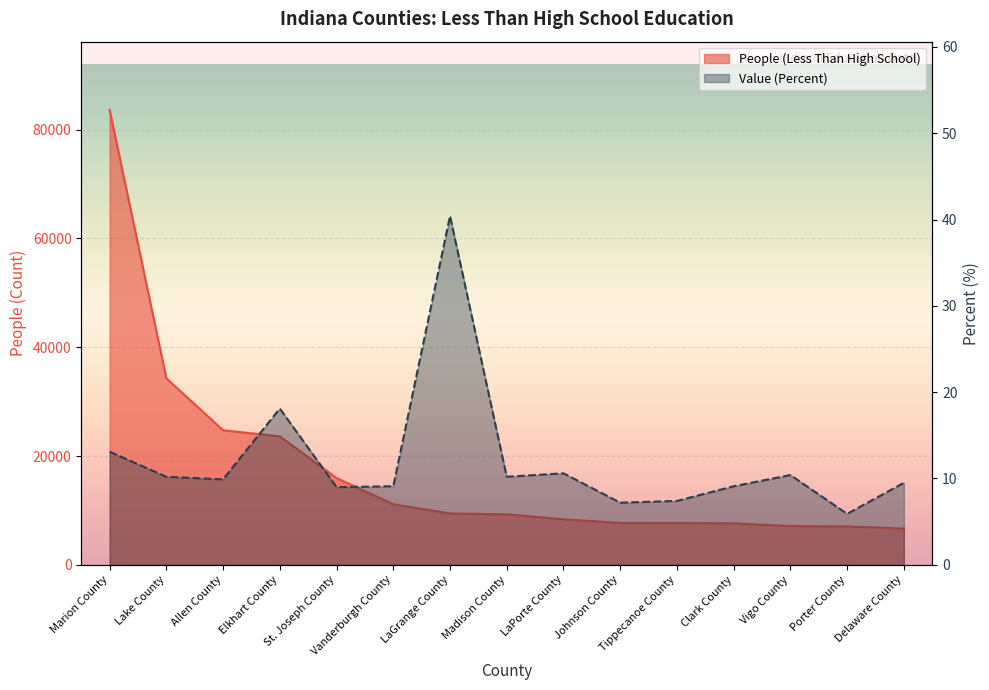

What is the greatest value displayed?

83635.0